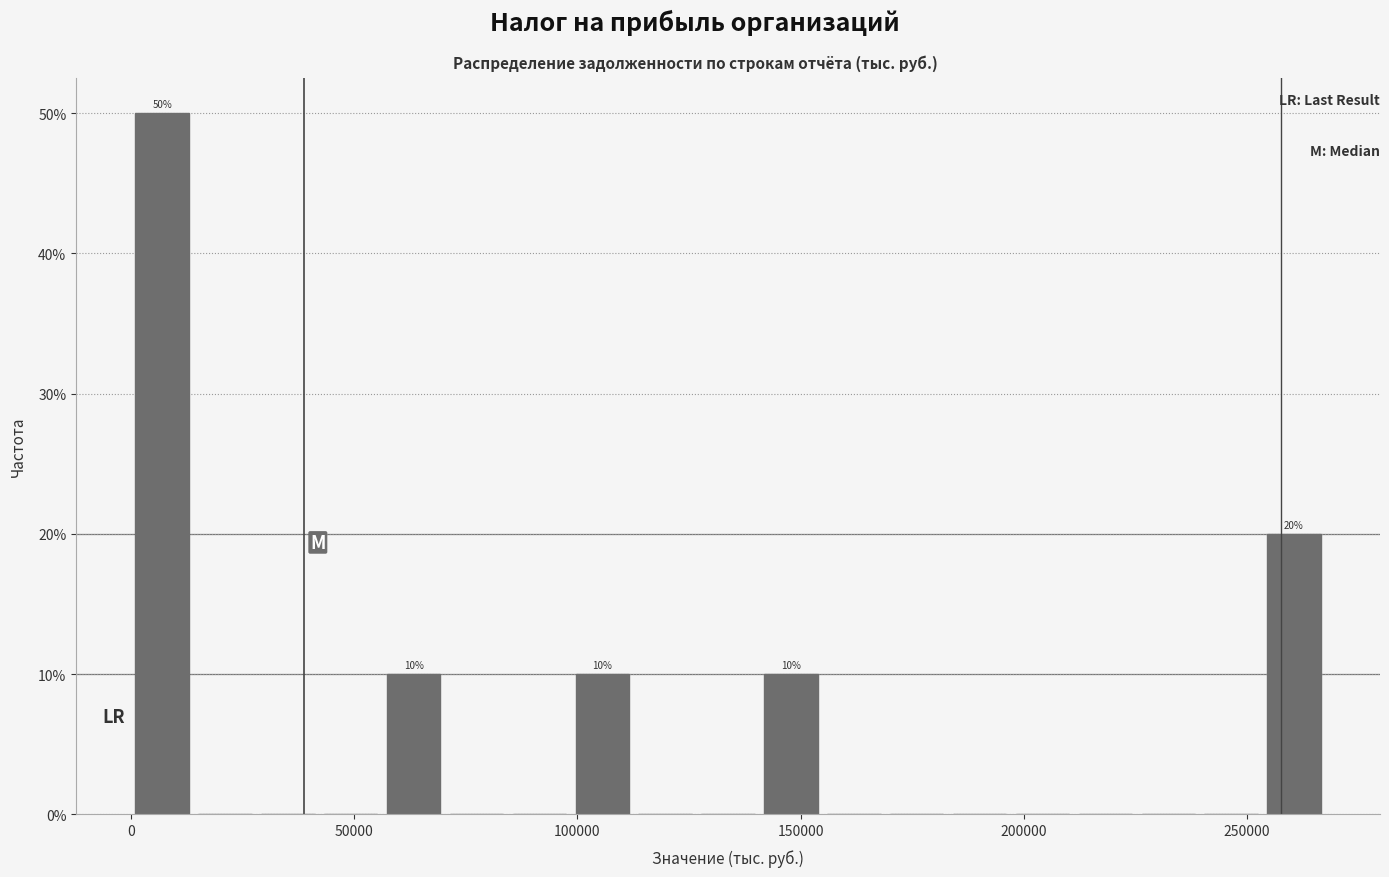

Around what value on the x-axis is the tallest bar? Give the approximate position of its centre, as read against the axis.

5000